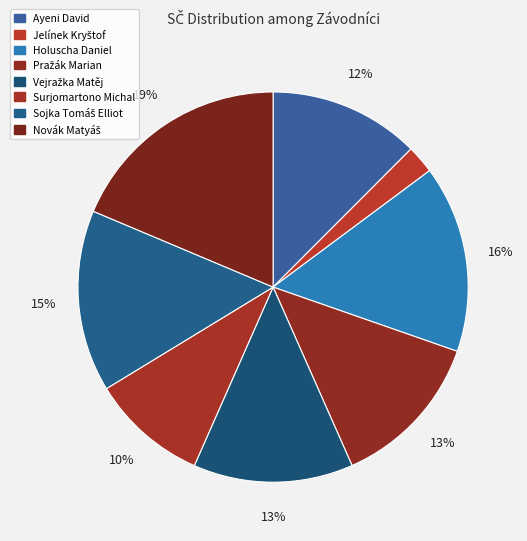

To the nearest percent, what percentage of the pie is Surjomartono Michal?

10%